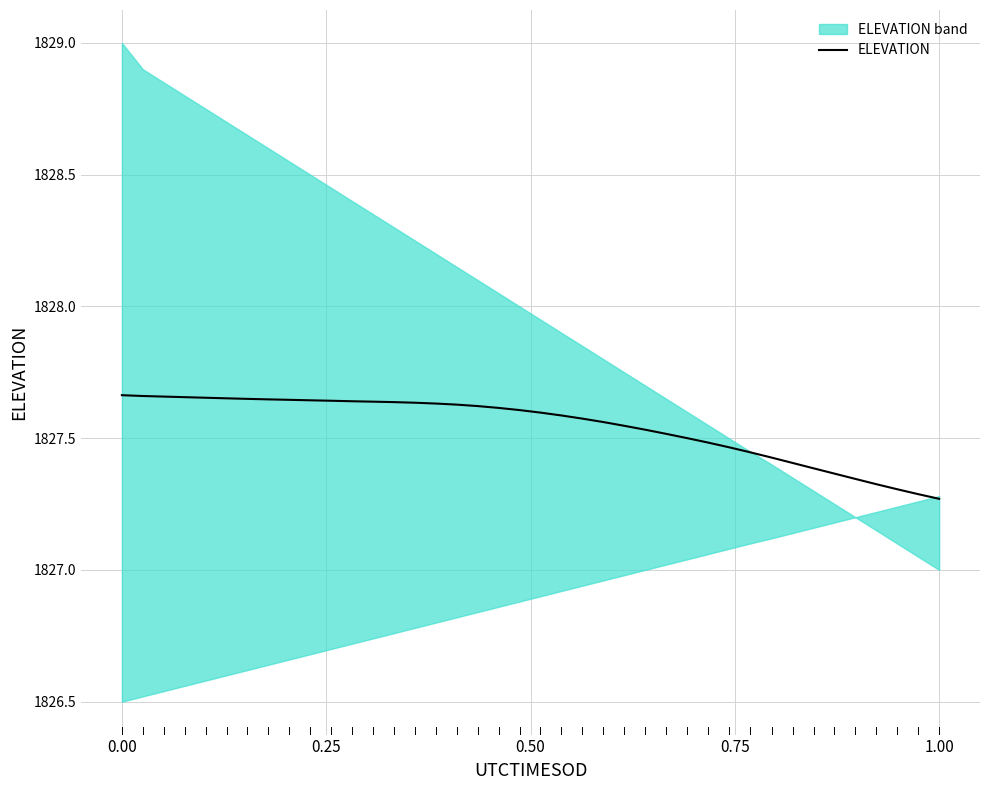

Reading left to right, transcribe all the data shown in this chart.

1827.7	1827.7	1827.7	1827.7	1827.7	1827.7	1827.6	1827.6	1827.6	1827.6	1827.6	1827.6	1827.6	1827.6	1827.6	1827.6	1827.6	1827.6	1827.6	1827.6	1827.6	1827.6	1827.6	1827.6	1827.5	1827.5	1827.5	1827.5	1827.5	1827.5	1827.4	1827.4	1827.4	1827.4	1827.4	1827.3	1827.3	1827.3	1827.3	1827.3